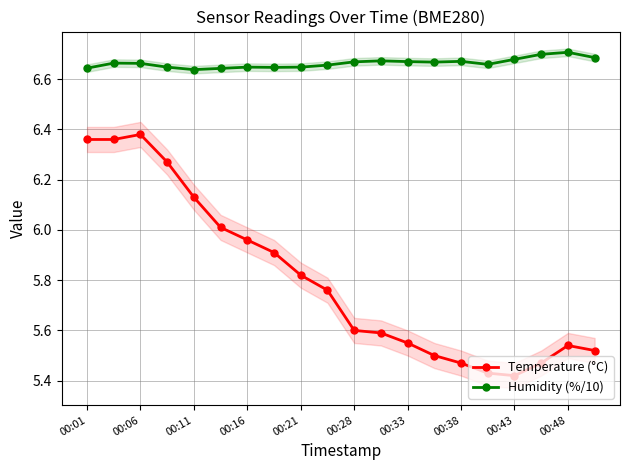

True or false: Humidity (%/10) and Temperature (°C) cross at least once.

False